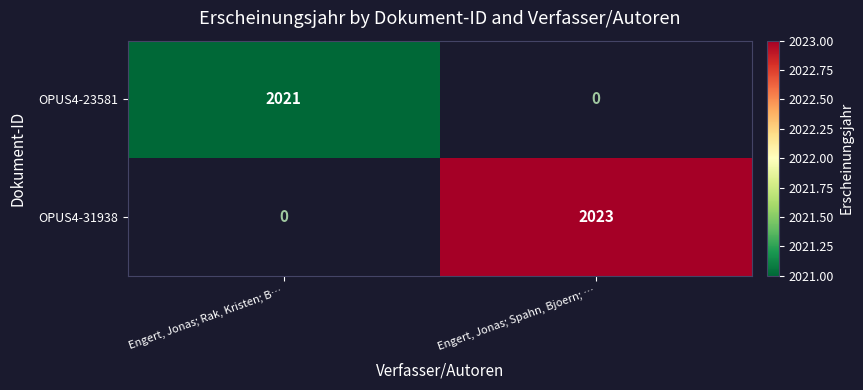

Read the OPUS4-31938 value at Engert, Jonas; Spahn, Bjoern; …, to the nearest 10.

2020